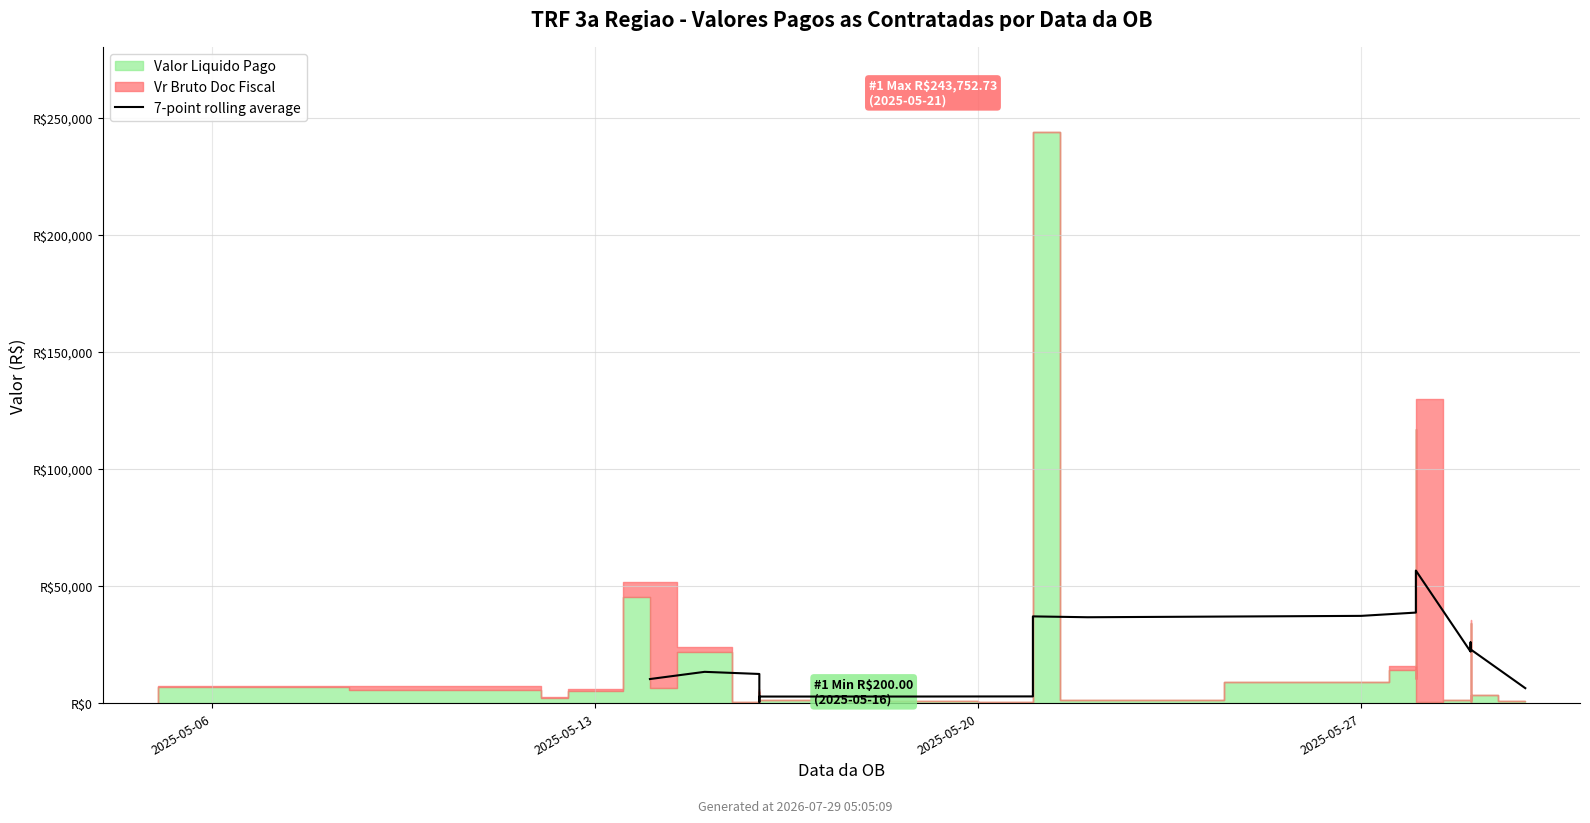

Where does the data first go above 11690?

2025-05-13